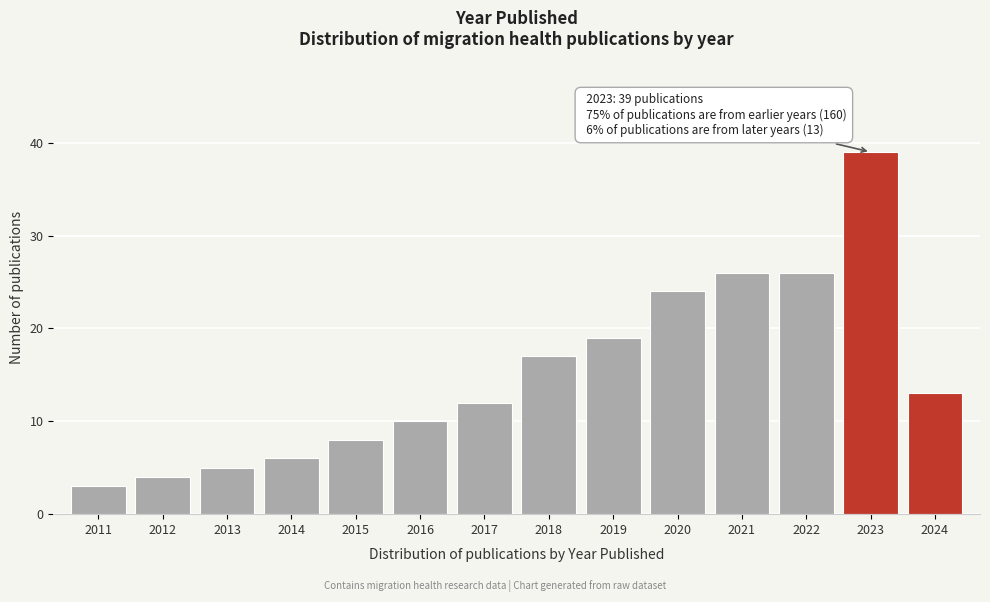

Reading right to left, transcribe all the data shown in this chart.

2024=13	2023=39	2022=26	2021=26	2020=24	2019=19	2018=17	2017=12	2016=10	2015=8	2014=6	2013=5	2012=4	2011=3